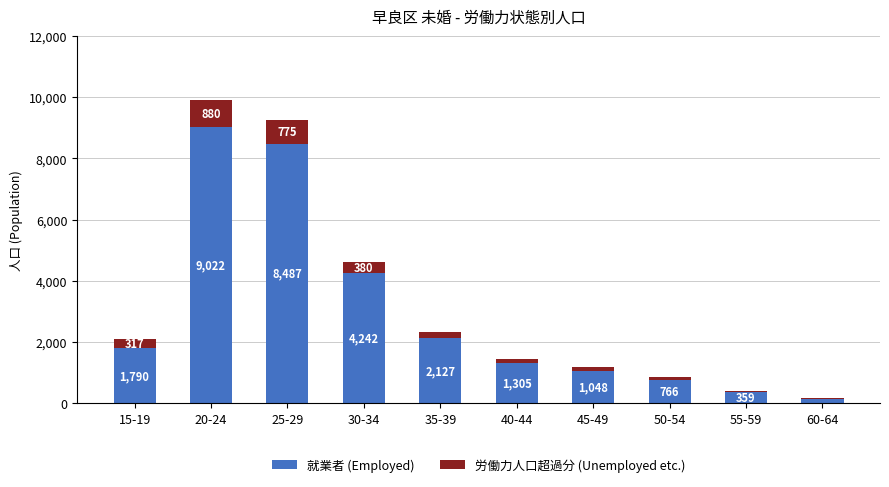

At which label does 就業者 (Employed) reach its peak?

20-24